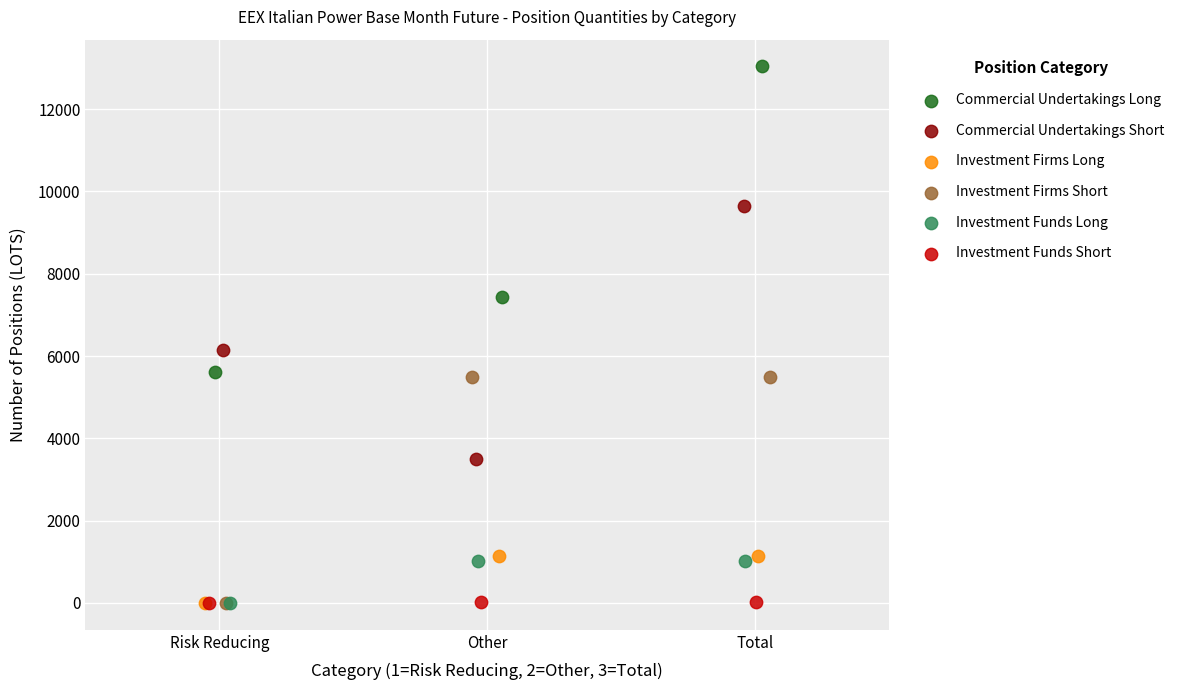

Which series has the widest spread of Y values?

Commercial Undertakings Long